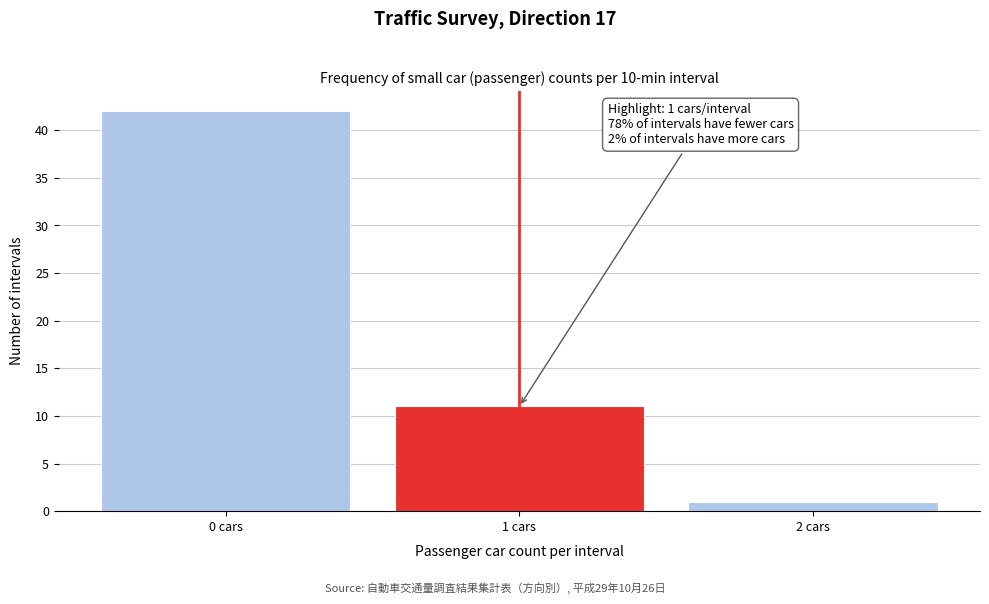

Which range on the x-axis has the tallest bar?

-0.5 to 0.5